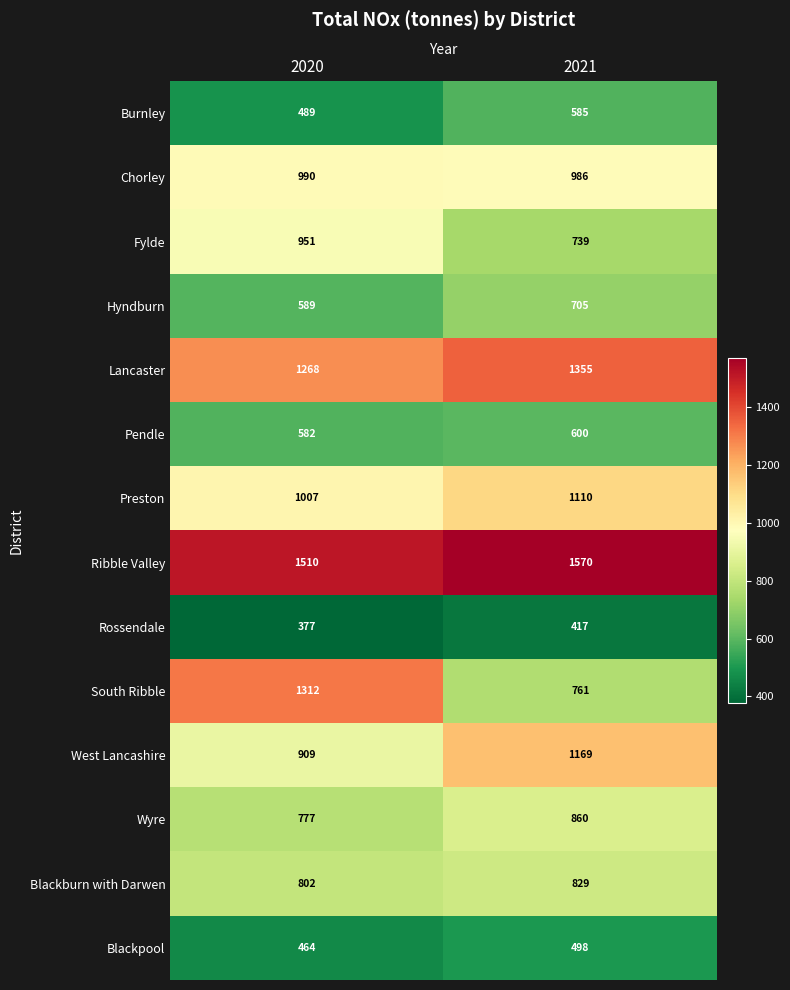

Reading right to left, what are all the values shown in this chart?

Burnley: 585	489
Chorley: 986	990
Fylde: 739	951
Hyndburn: 705	589
Lancaster: 1355	1268
Pendle: 600	582
Preston: 1110	1007
Ribble Valley: 1570	1510
Rossendale: 417	377
South Ribble: 761	1312
West Lancashire: 1169	909
Wyre: 860	777
Blackburn with Darwen: 829	802
Blackpool: 498	464